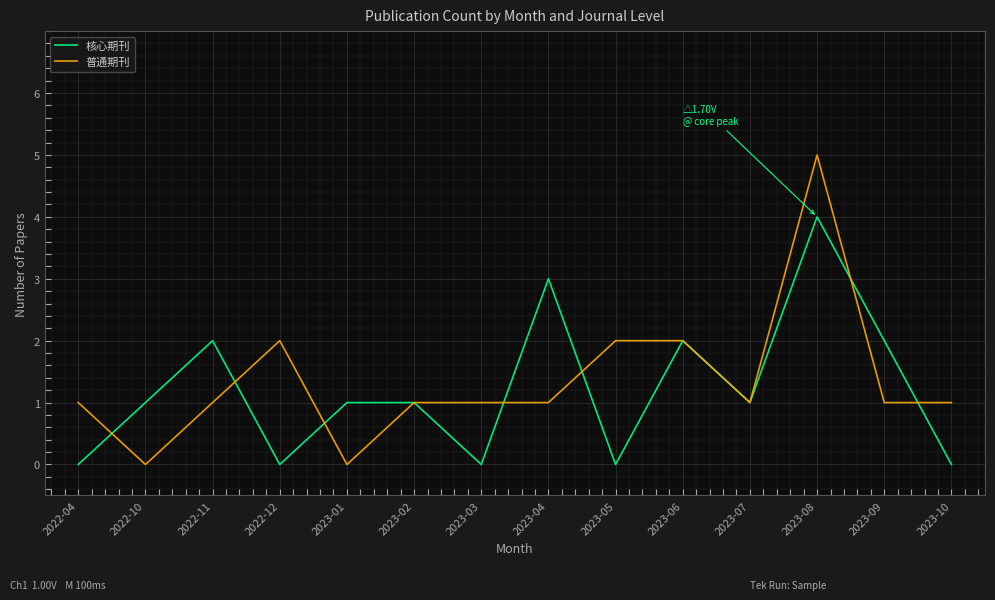

How many series are shown in this chart?

2